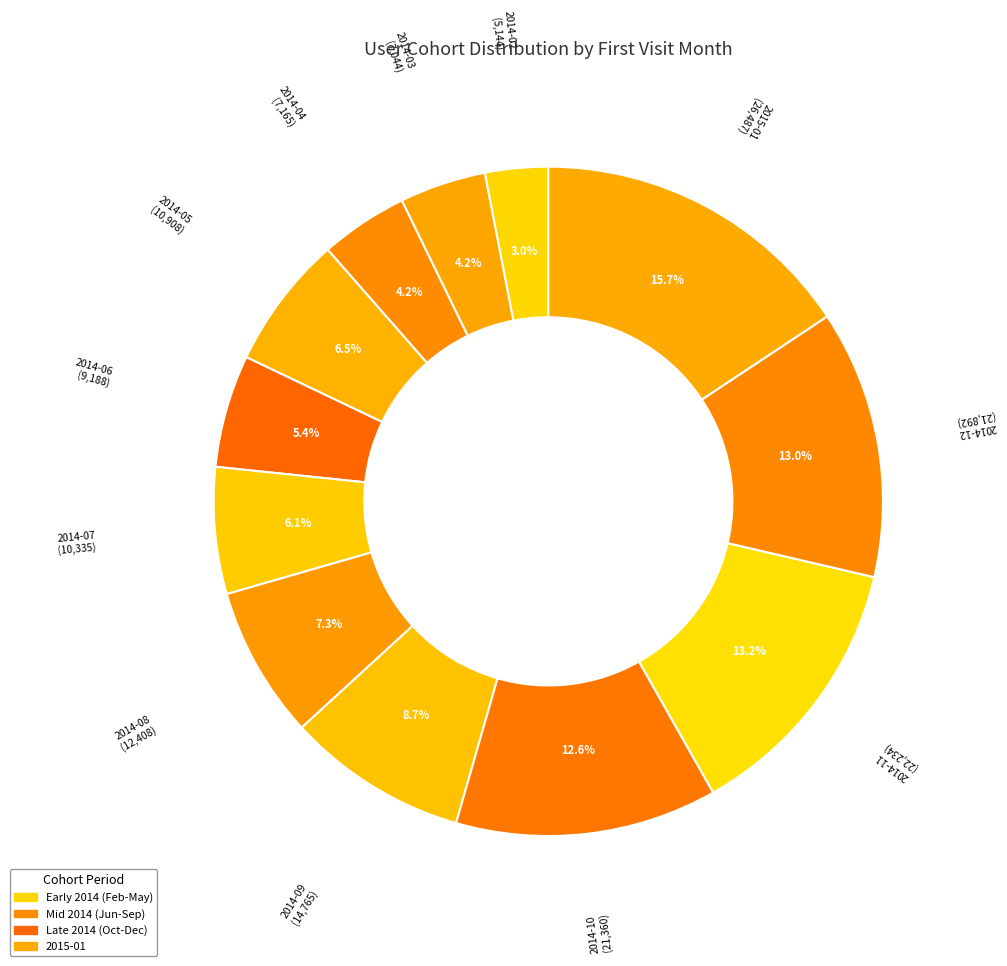

Does any single category account for the majority?

No